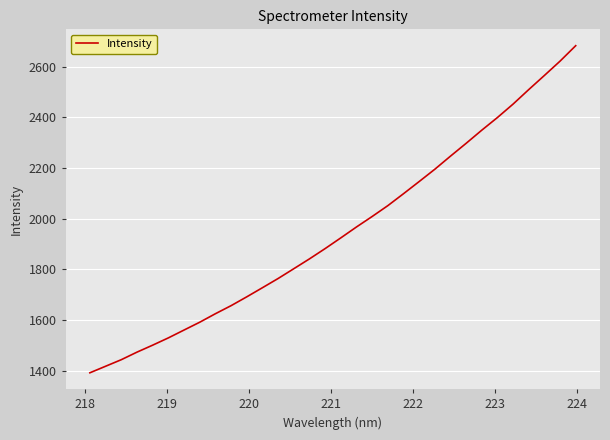

What is the difference between the maximum and second lowest values?

1265.7